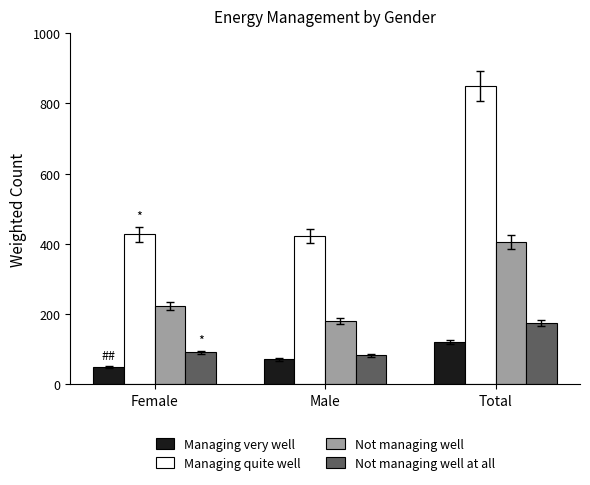

What are all the series names shown in the legend?

Managing very well, Managing quite well, Not managing well, Not managing well at all